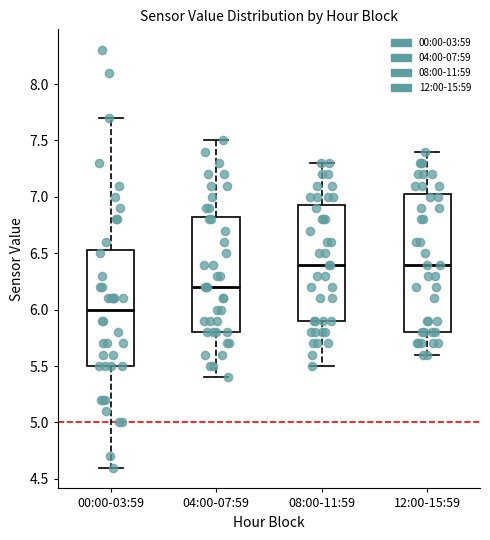

Where does the upper whisker of the box for 00:00-03:59 end on the y-axis? The values are not printed on the chart, so give them approximately, as read against the axis.

7.70